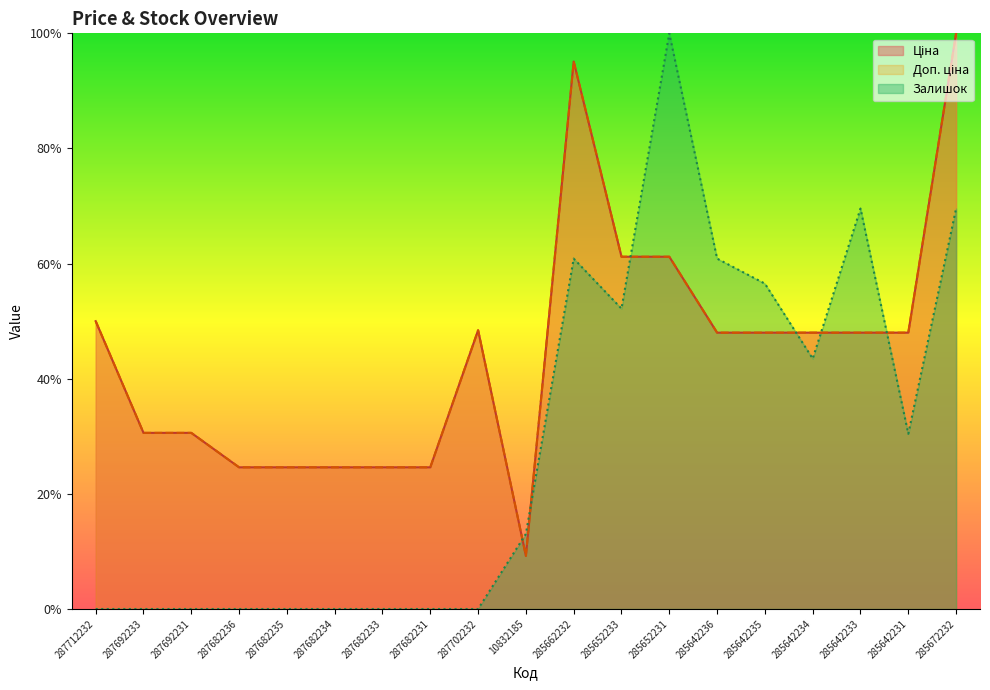

What is the value of the Ціна point at the 6th from the left?

24.6